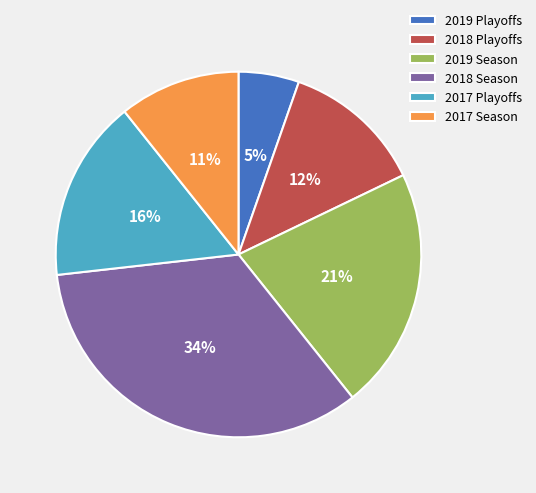

Between 2019 Season and 2019 Playoffs, which is larger?

2019 Season